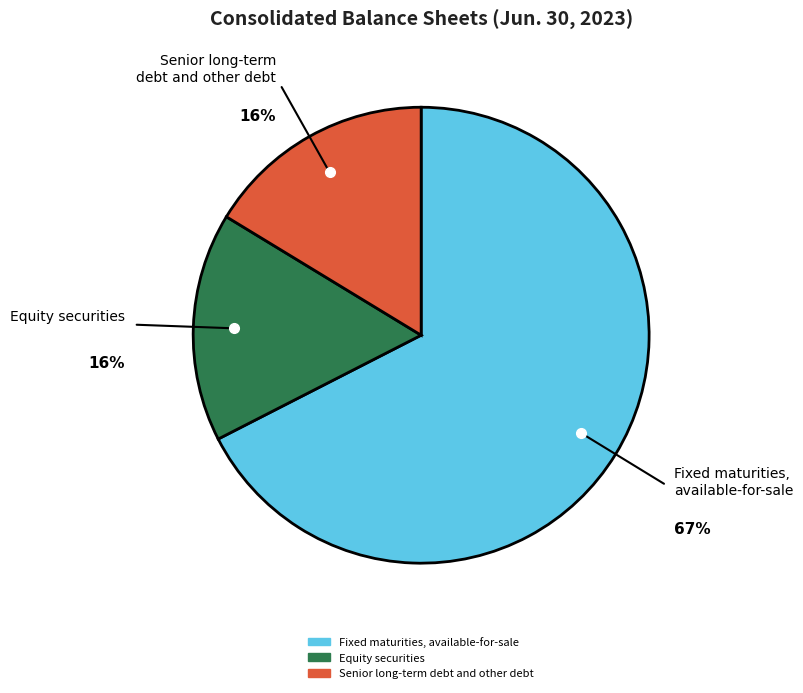

What percentage is the Equity securities slice, to the nearest percent?

16%